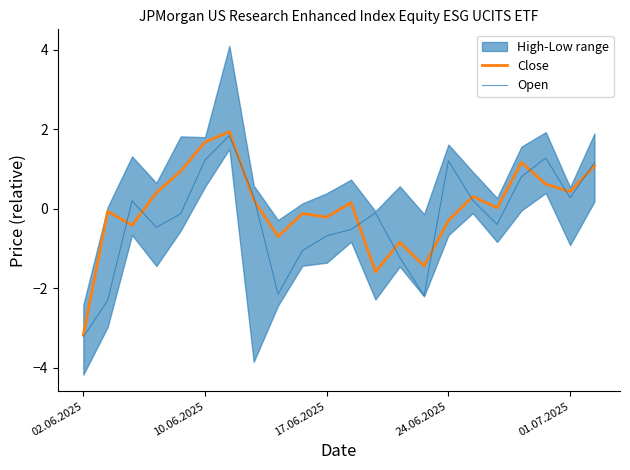

What is the difference between the maximum and minimum values in the Open series?

5.1